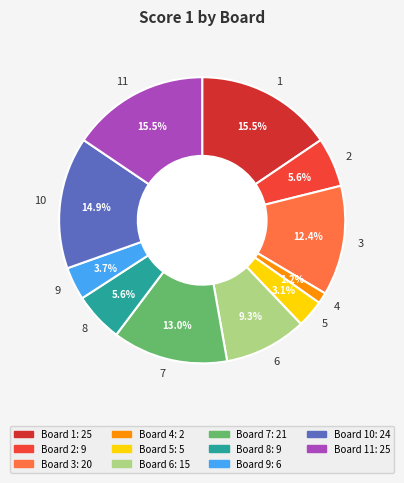

What is the smallest slice in the pie chart?

4